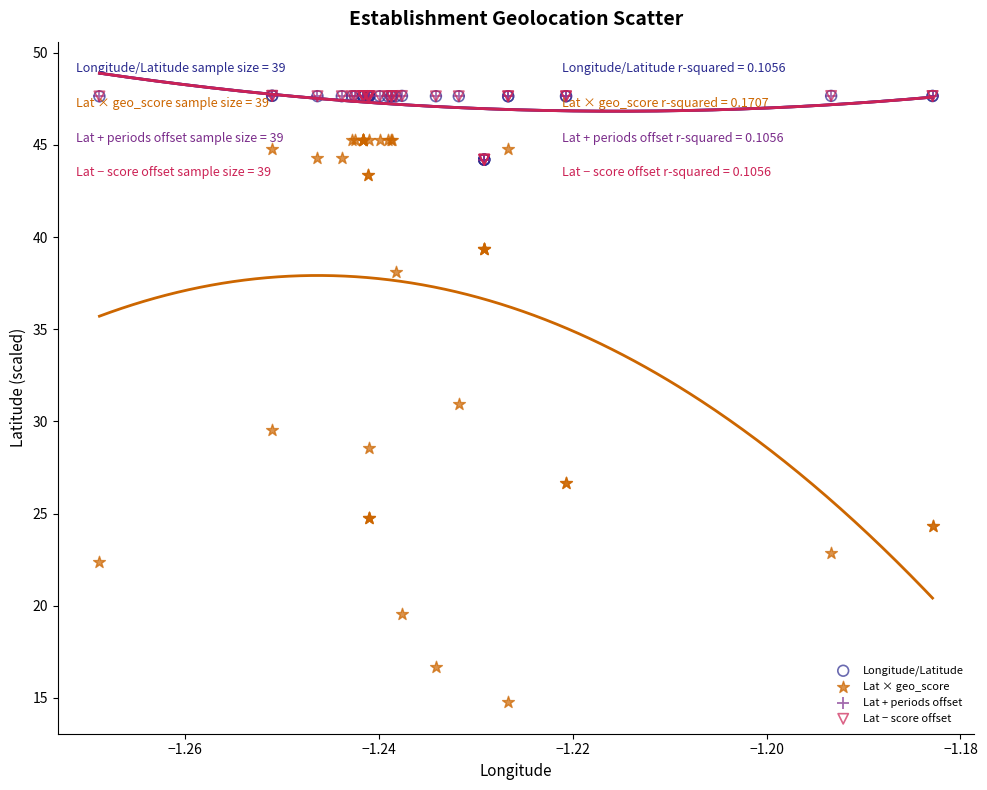

What are all the series names shown in the legend?

Longitude/Latitude, Lat × geo_score, Lat + periods offset, Lat − score offset